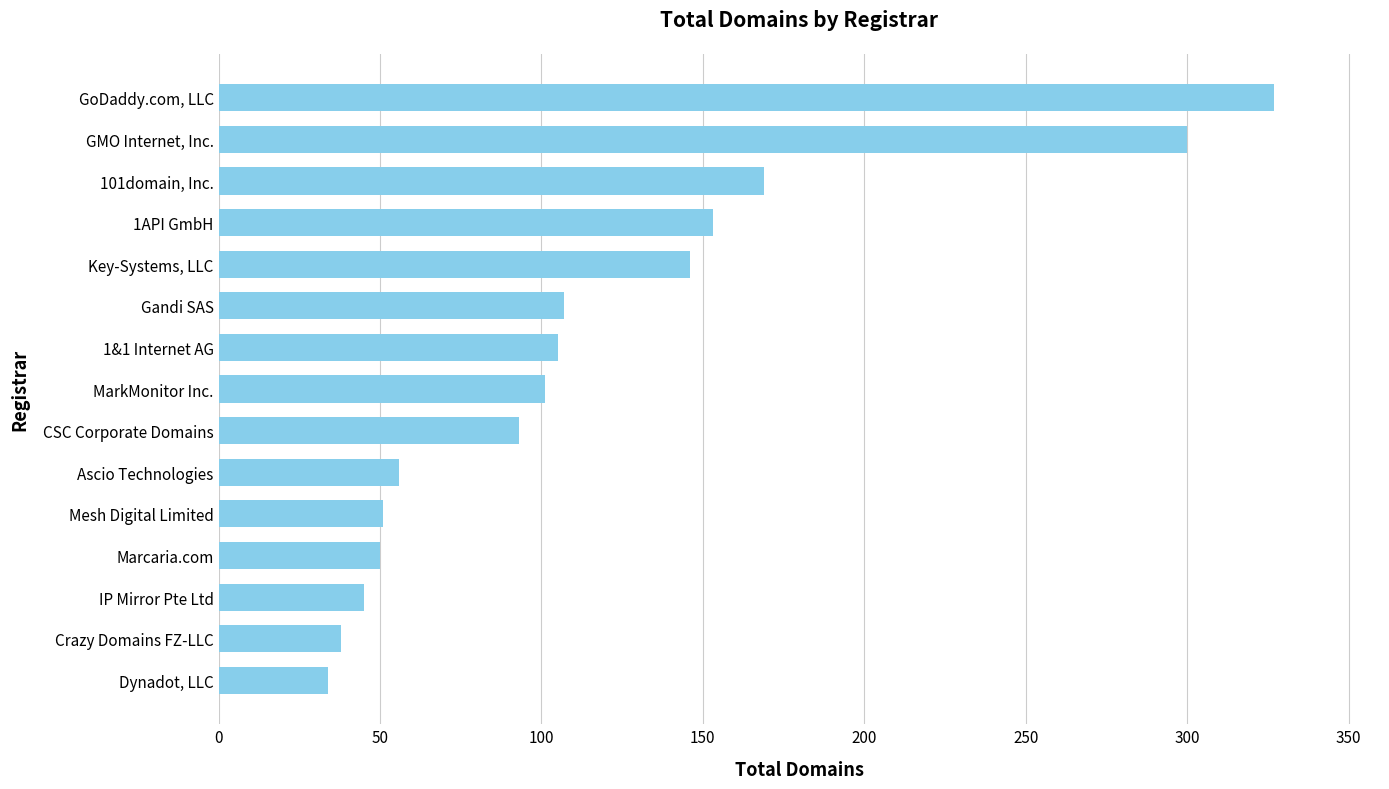

Rank the categories by value from lowest to highest.

Dynadot, LLC, Crazy Domains FZ-LLC, IP Mirror Pte Ltd, Marcaria.com, Mesh Digital Limited, Ascio Technologies, CSC Corporate Domains, MarkMonitor Inc., 1&1 Internet AG, Gandi SAS, Key-Systems, LLC, 1API GmbH, 101domain, Inc., GMO Internet, Inc., GoDaddy.com, LLC